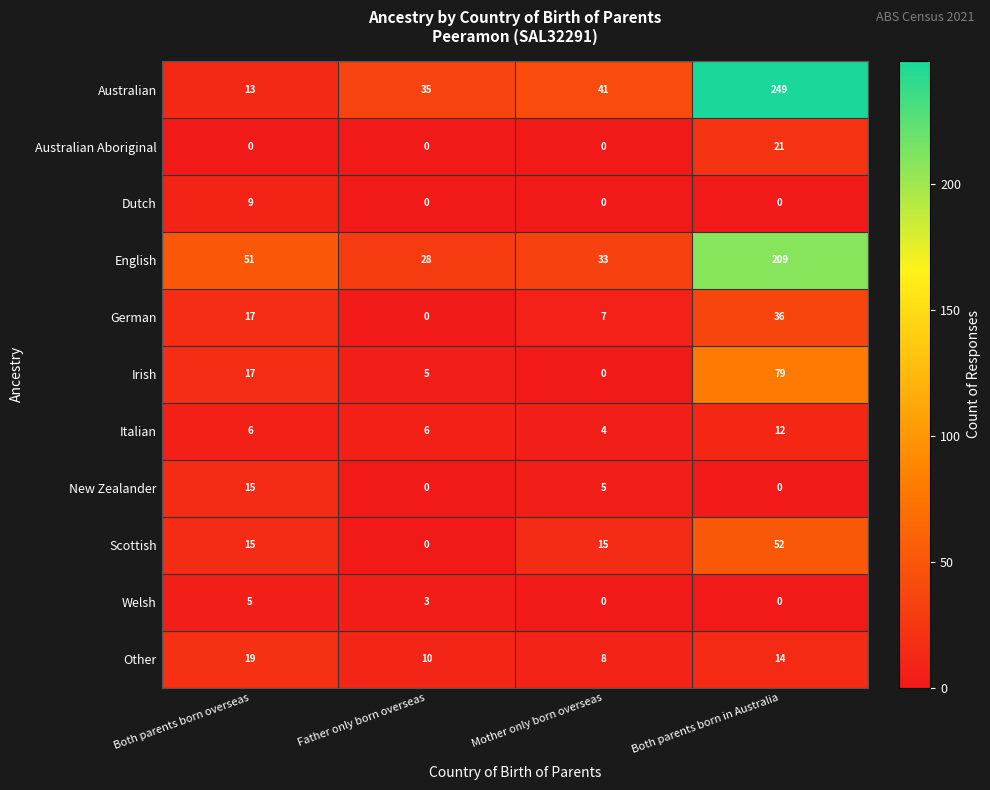

Where is Australian nearest to the value 131?

Mother only born overseas